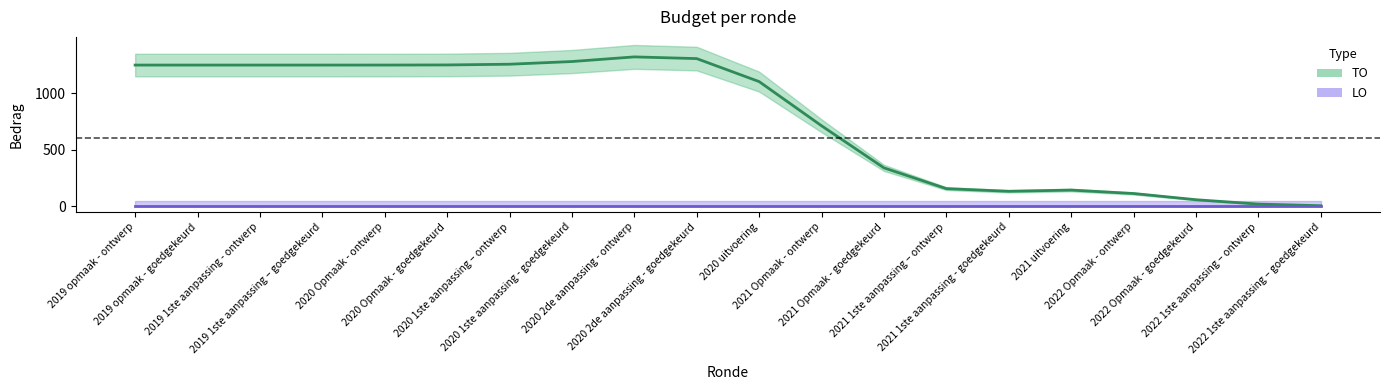

Which series changed the most between 2020 2de aanpassing - ontwerp and 2022 Opmaak - ontwerp?

TO